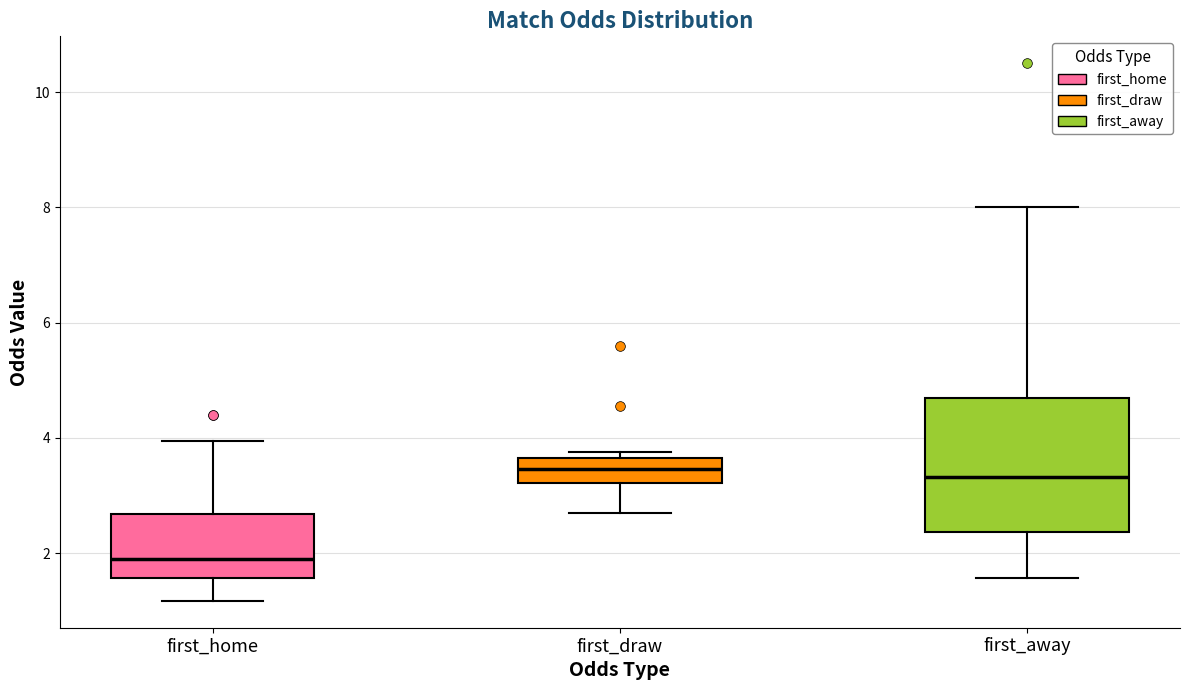

Reading left to right, transcribe this box plot: for each box, give where its median line is, the range the box spans, and where its two whiskers end, as read against the y-axis. The values are not printed on the chart, so give them approximately, as read against the axis.

first_home: median 1.8, box 1.6 to 2.6, whiskers 1.2 to 4.0
first_draw: median 3.4, box 3.2 to 3.6, whiskers 2.8 to 3.8
first_away: median 3.4, box 2.4 to 4.6, whiskers 1.6 to 8.0